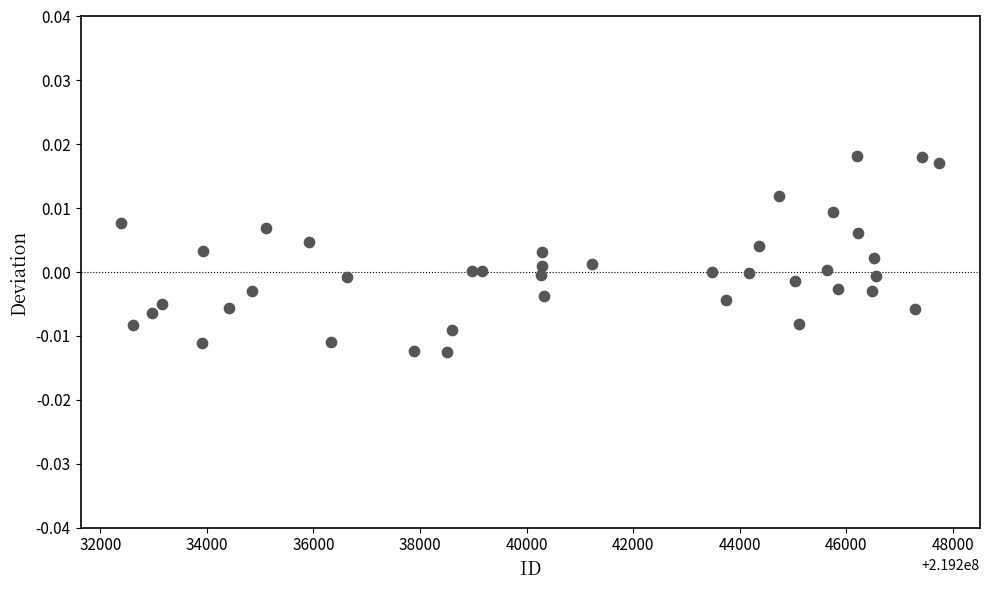

What is the range of X values (max minus min)?

15344.0